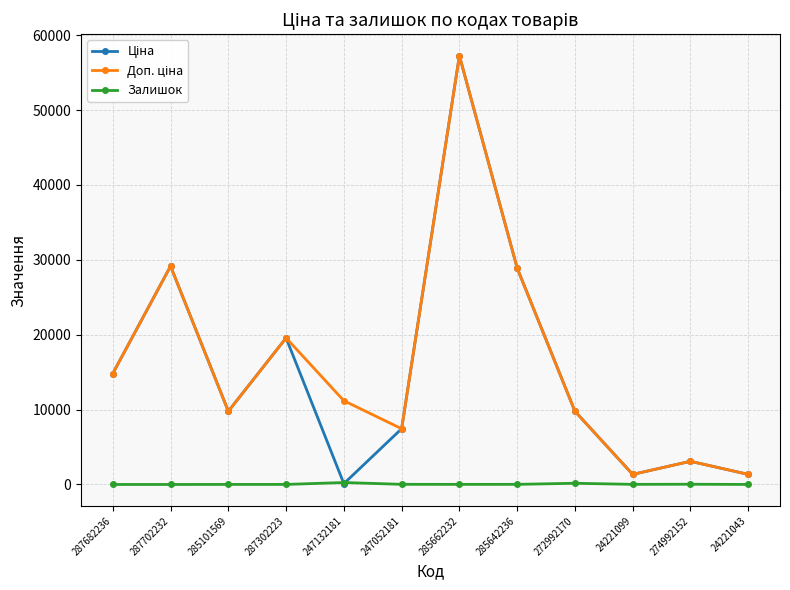

How many lines are shown in the chart?

3